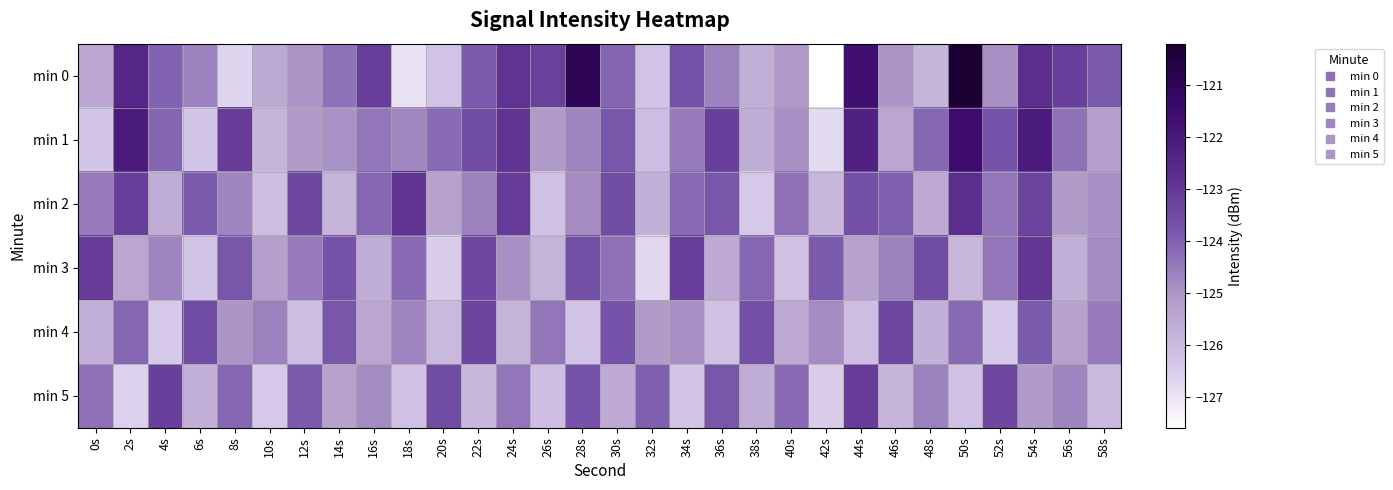

Reading left to right, list all the values displayed in this chart.

min 0: 0s=-125.4	2s=-122.5	4s=-124.0	6s=-124.6	8s=-126.6	10s=-125.5	12s=-125.0	14s=-124.3	16s=-123.2	18s=-127.0	20s=-126.3	22s=-123.9	24s=-122.9	26s=-123.2	28s=-121.0	30s=-124.1	32s=-126.3	34s=-123.7	36s=-124.6	38s=-125.6	40s=-125.1	42s=-127.6	44s=-121.7	46s=-125.0	48s=-125.8	50s=-120.2	52s=-124.9	54s=-122.7	56s=-123.2	58s=-123.9
min 1: 0s=-126.3	2s=-122.1	4s=-124.1	6s=-126.3	8s=-123.1	10s=-125.8	12s=-125.1	14s=-124.9	16s=-124.4	18s=-124.7	20s=-124.2	22s=-123.5	24s=-122.9	26s=-125.1	28s=-124.7	30s=-123.8	32s=-126.1	34s=-124.5	36s=-123.2	38s=-125.6	40s=-124.9	42s=-126.8	44s=-122.3	46s=-125.4	48s=-124.1	50s=-121.5	52s=-123.7	54s=-122.1	56s=-124.3	58s=-125.2
min 2: 0s=-124.5	2s=-123.2	4s=-125.6	6s=-123.9	8s=-124.7	10s=-126.1	12s=-123.4	14s=-125.8	16s=-124.1	18s=-122.9	20s=-125.3	22s=-124.6	24s=-123.1	26s=-126.2	28s=-124.8	30s=-123.5	32s=-125.7	34s=-124.2	36s=-123.8	38s=-126.4	40s=-124.3	42s=-125.9	44s=-123.6	46s=-124.0	48s=-125.5	50s=-122.7	52s=-124.4	54s=-123.3	56s=-125.1	58s=-124.9
min 3: 0s=-123.1	2s=-125.4	4s=-124.7	6s=-126.3	8s=-123.8	10s=-125.2	12s=-124.5	14s=-123.7	16s=-125.6	18s=-124.2	20s=-126.5	22s=-123.4	24s=-124.9	26s=-125.8	28s=-123.6	30s=-124.3	32s=-126.7	34s=-123.2	36s=-125.5	38s=-124.1	40s=-126.2	42s=-123.9	44s=-125.3	46s=-124.6	48s=-123.5	50s=-125.9	52s=-124.4	54s=-123.0	56s=-125.7	58s=-124.8
min 4: 0s=-125.7	2s=-124.1	4s=-126.4	6s=-123.5	8s=-125.0	10s=-124.6	12s=-126.1	14s=-123.8	16s=-125.4	18s=-124.7	20s=-126.0	22s=-123.3	24s=-125.8	26s=-124.4	28s=-126.3	30s=-123.7	32s=-125.1	34s=-124.9	36s=-126.2	38s=-123.6	40s=-125.5	42s=-124.8	44s=-126.1	46s=-123.4	48s=-125.7	50s=-124.2	52s=-126.4	54s=-123.9	56s=-125.3	58s=-124.5
min 5: 0s=-124.3	2s=-126.6	4s=-123.2	6s=-125.7	8s=-124.1	10s=-126.4	12s=-123.9	14s=-125.3	16s=-124.8	18s=-126.2	20s=-123.5	22s=-125.9	24s=-124.4	26s=-126.1	28s=-123.7	30s=-125.5	32s=-124.0	34s=-126.3	36s=-123.8	38s=-125.6	40s=-124.2	42s=-126.5	44s=-123.1	46s=-125.8	48s=-124.6	50s=-126.2	52s=-123.4	54s=-125.1	56s=-124.7	58s=-126.0